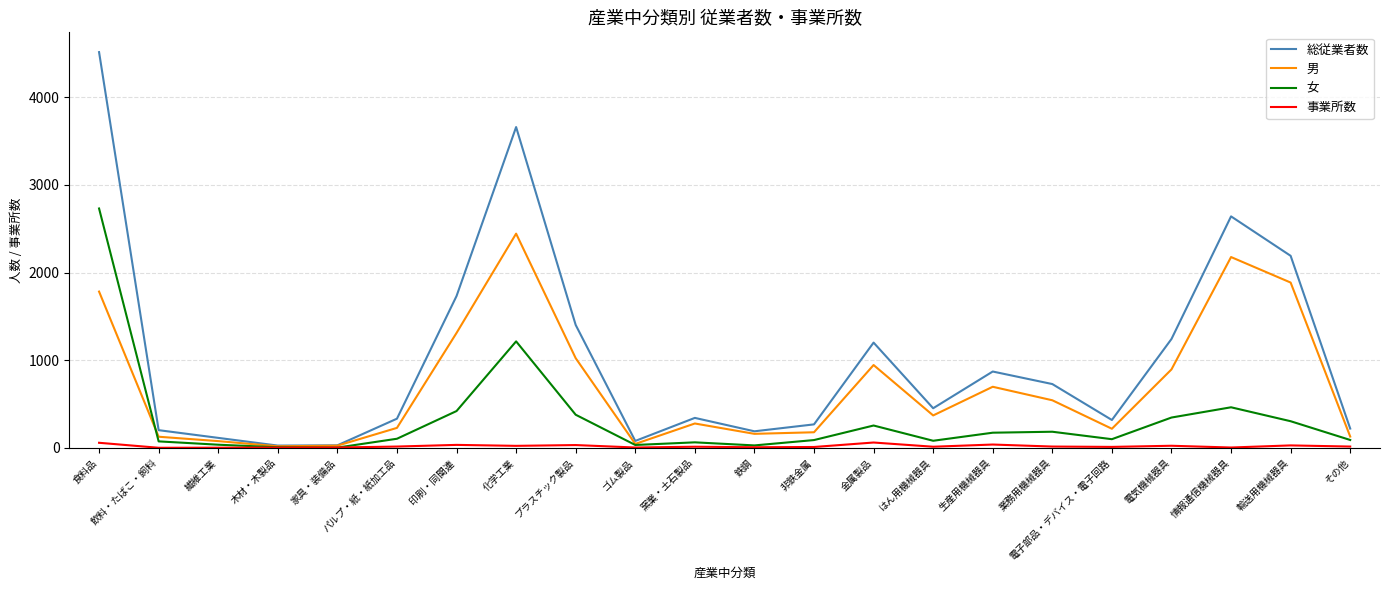

Which series has the widest spread of values?

総従業者数